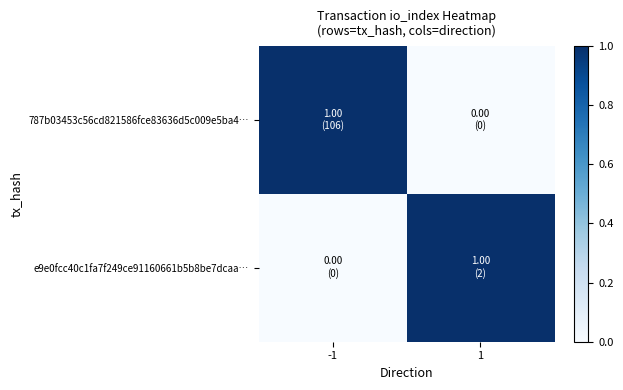

Reading left to right, what are all the values shown in this chart?

787b03453c56cd821586fce83636d5c009e5ba4…: -1=1	1=0
e9e0fcc40c1fa7f249ce91160661b5b8be7dcaa…: -1=0	1=1